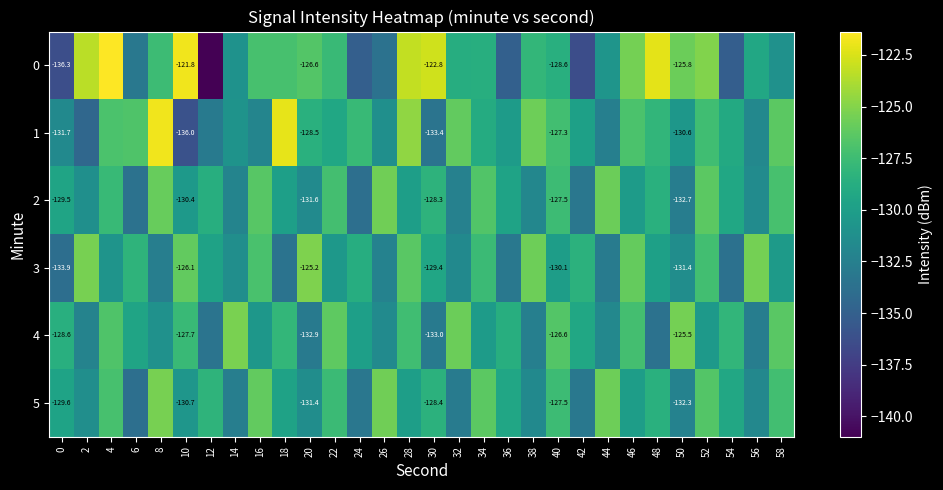

What is the maximum value for 0?

-121.4